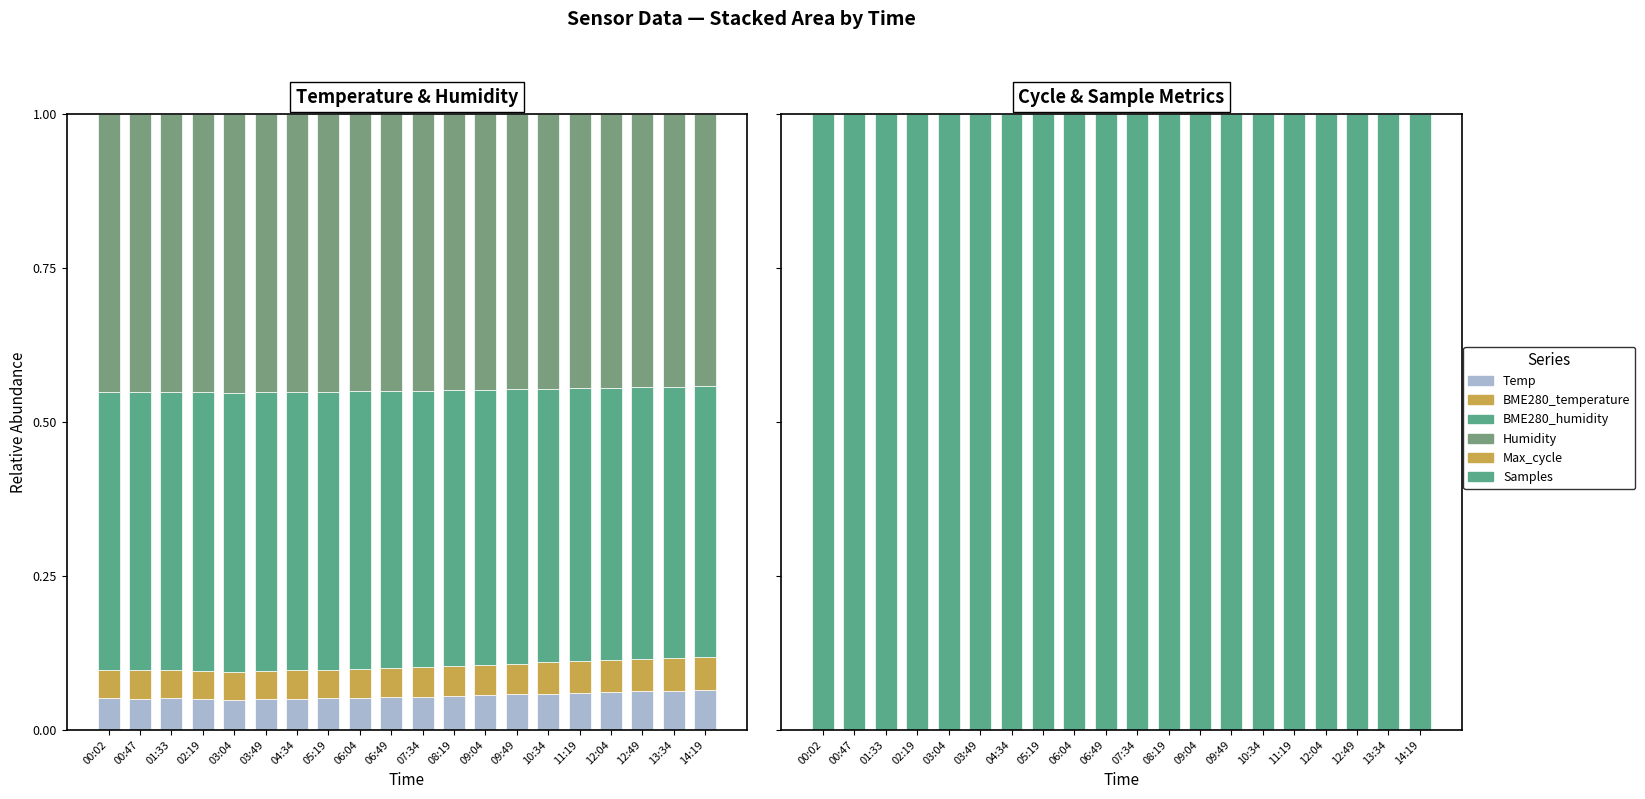

The value of Temp at 06:04 is 0.1. True or false?

False